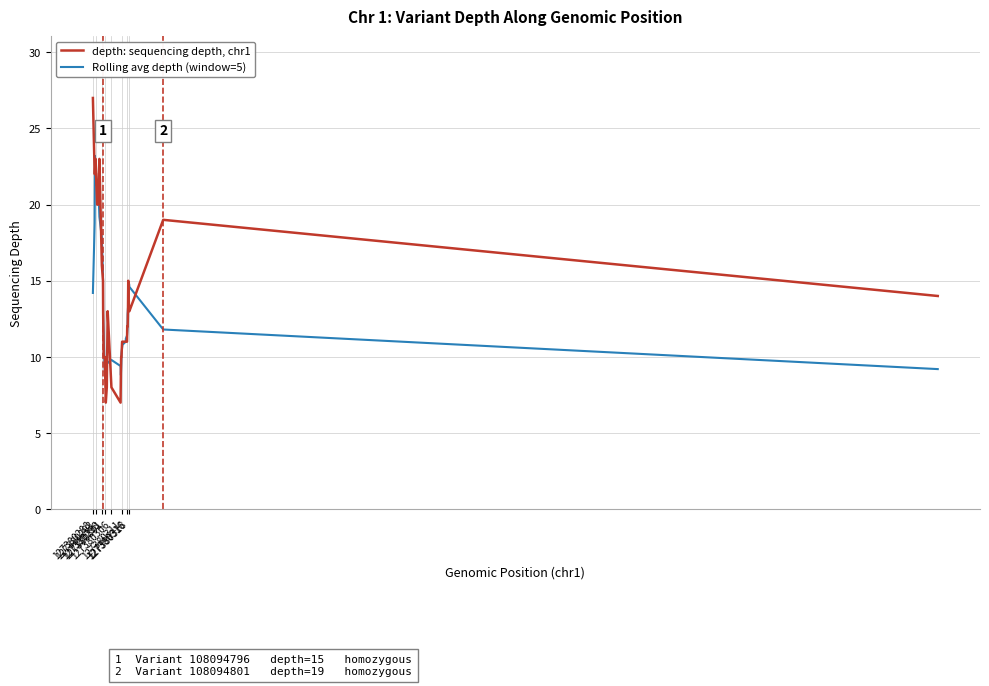

Which series has the largest range (max minus min)?

depth: sequencing depth, chr1